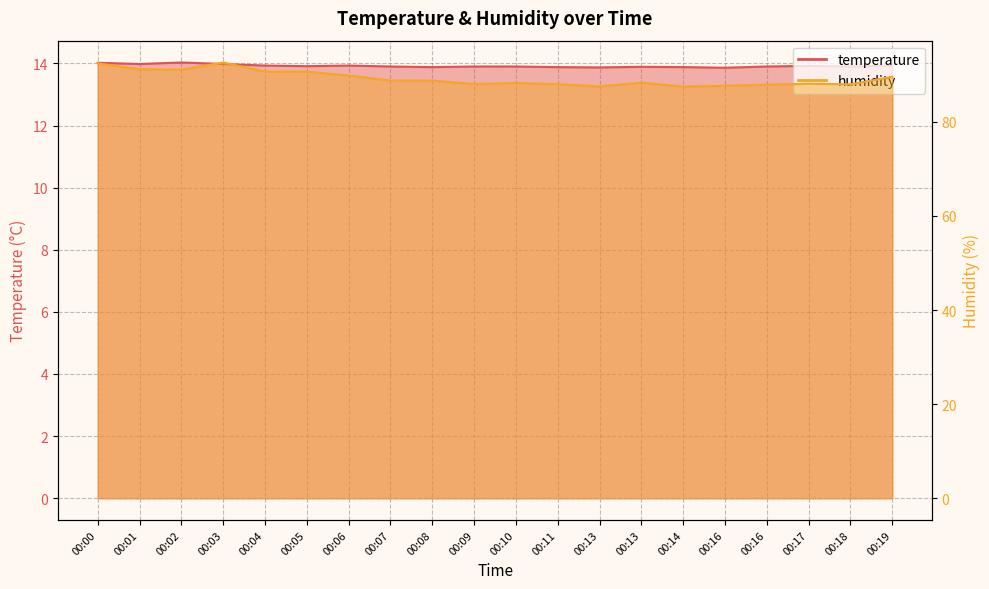

The value of humidity at 00:13 is 87.5. True or false?

True